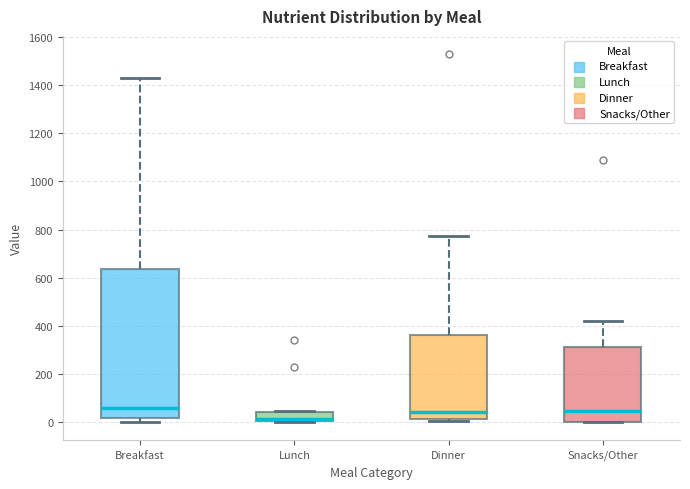

Comparing the boxes themselves (not the whiskers), which one is the tallest?

Breakfast